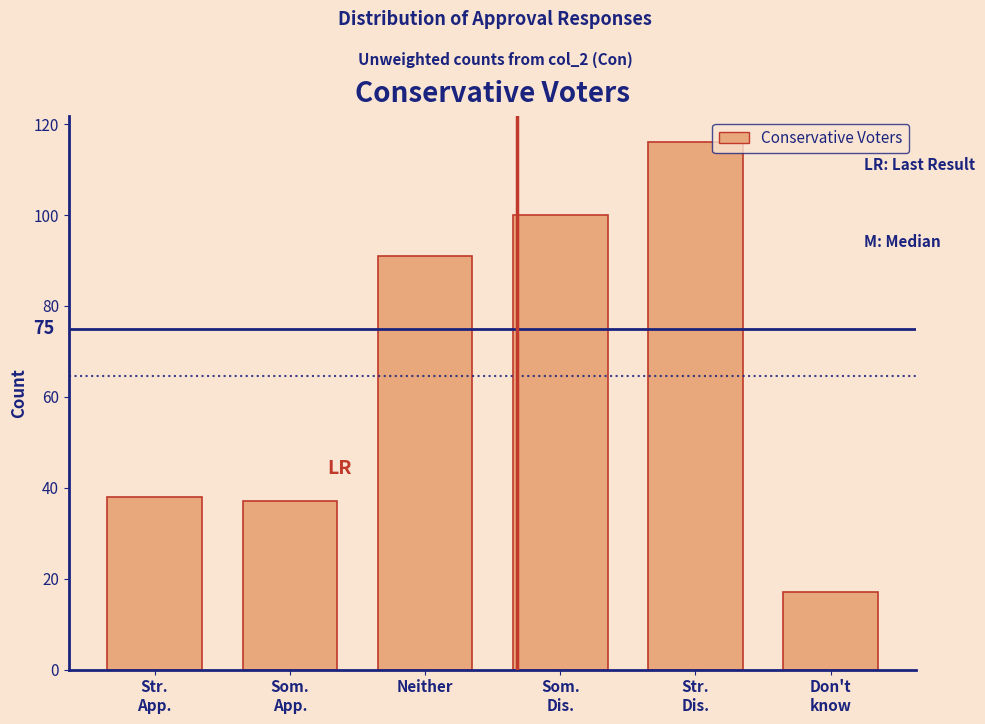

Reading right to left, extract all data points from this chart.

17	116	100	91	37	38